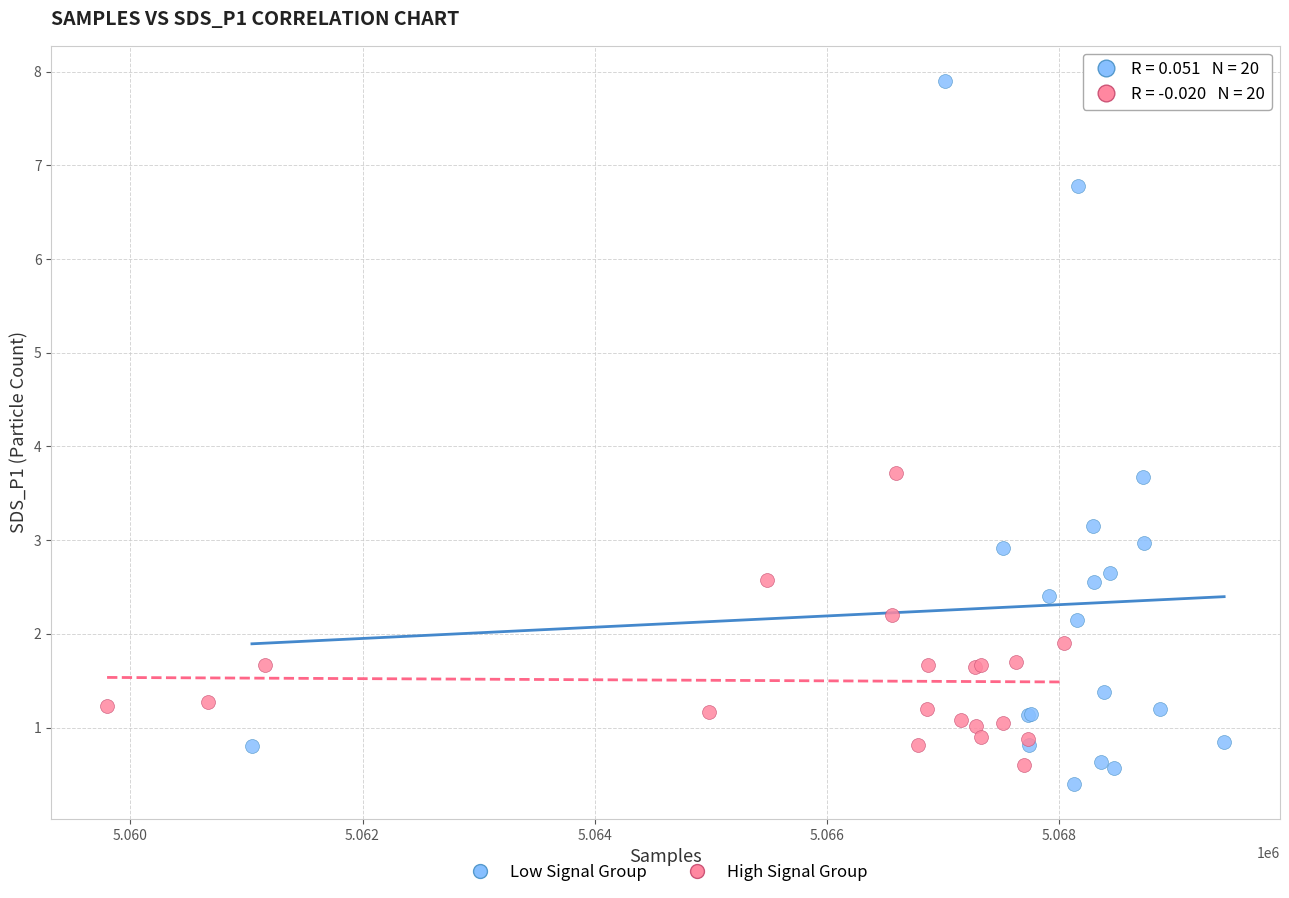

Which series has the largest Y range (max minus min)?

Low Signal Group